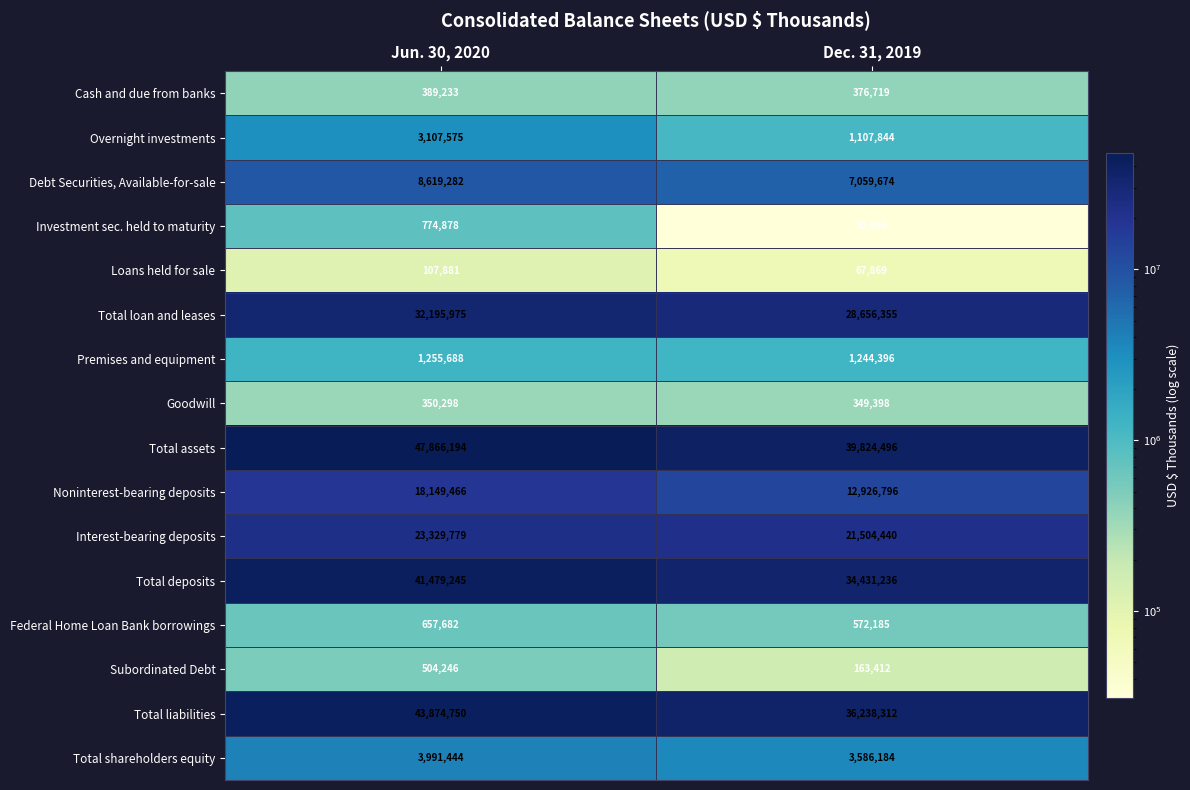

What is the difference between the highest and lowest values at Jun. 30, 2020?

47758313